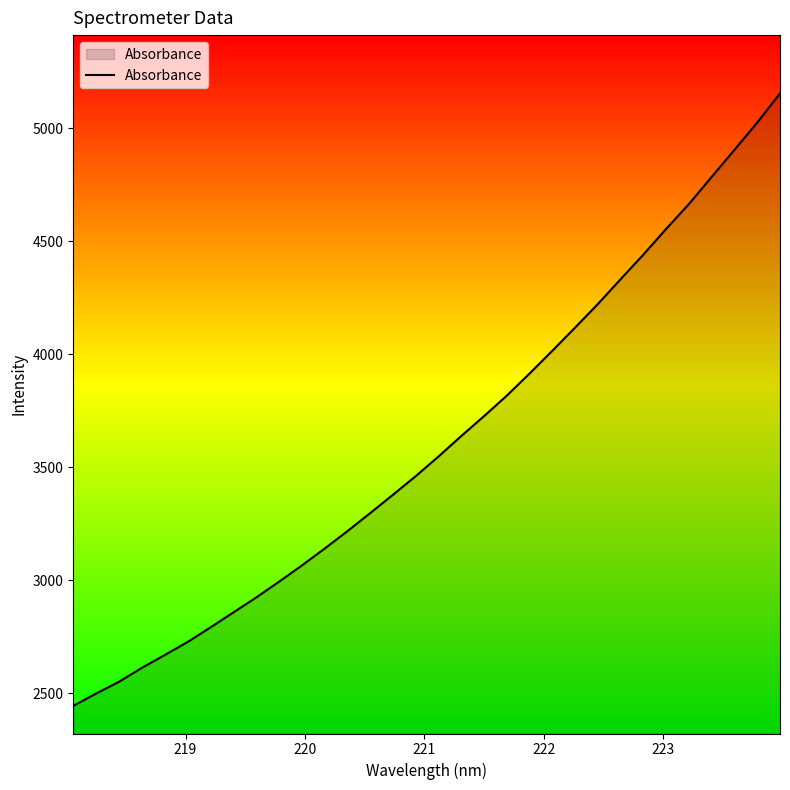

Does the chart display data point markers on the line(s)?

No